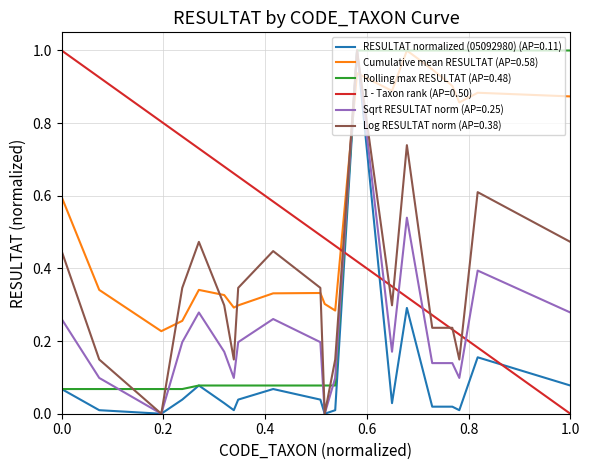

After their last crossing, which series has the higher values: Cumulative mean RESULTAT (AP=0.58) or Log RESULTAT norm (AP=0.38)?

Cumulative mean RESULTAT (AP=0.58)